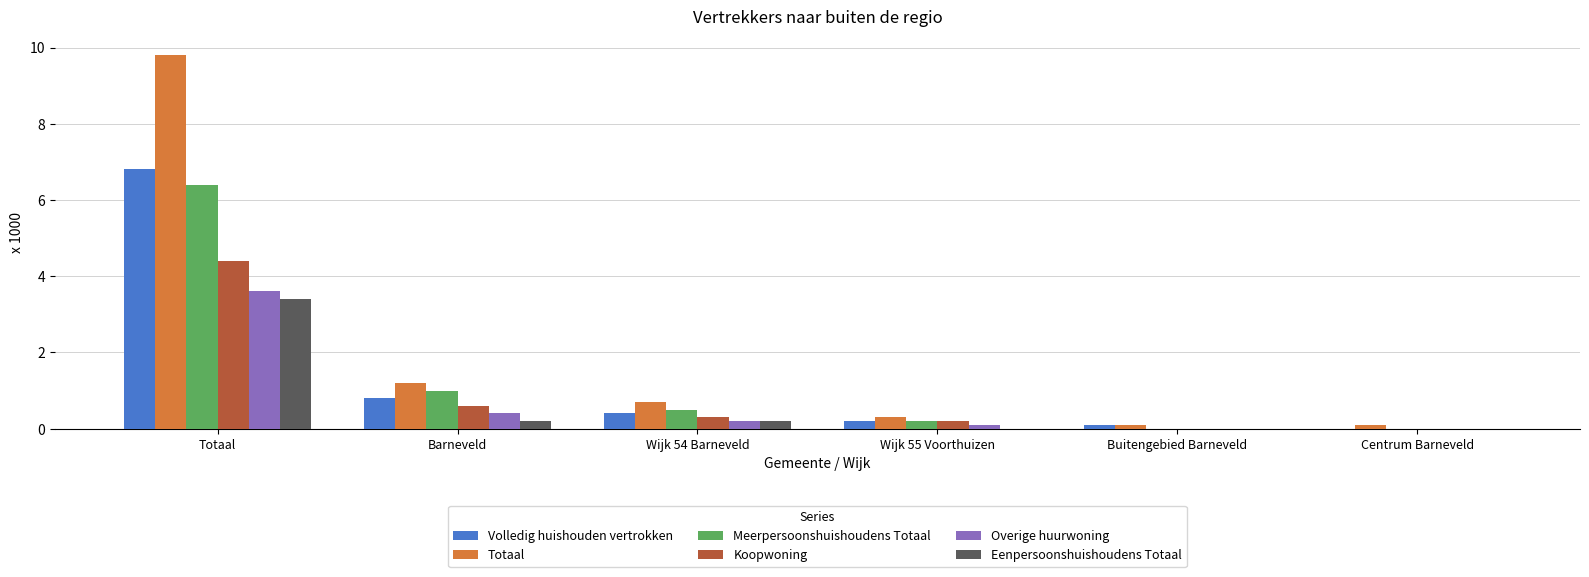

Is the value of Volledig huishouden vertrokken at Totaal greater than the value of Eenpersoonshuishoudens Totaal at Wijk 55 Voorthuizen?

Yes